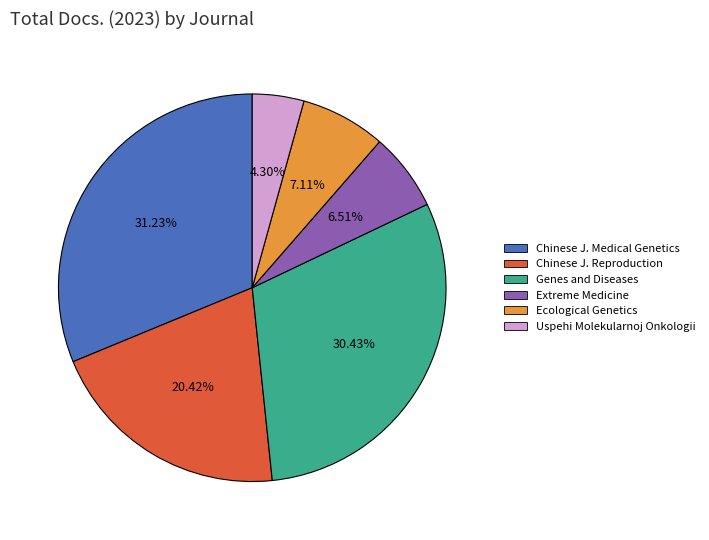

What is the largest slice in the pie chart?

Chinese J. Medical Genetics